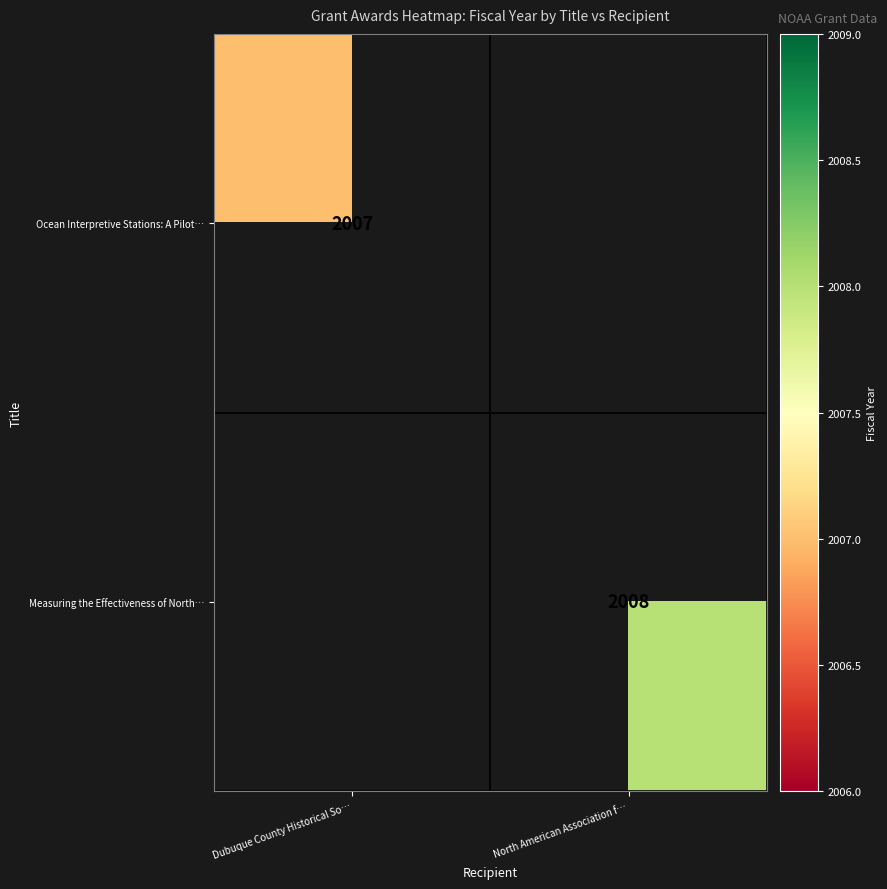

Is it true that Ocean Interpretive Stations: A Pilot… equals 2007 at Dubuque County Historical So…?

True